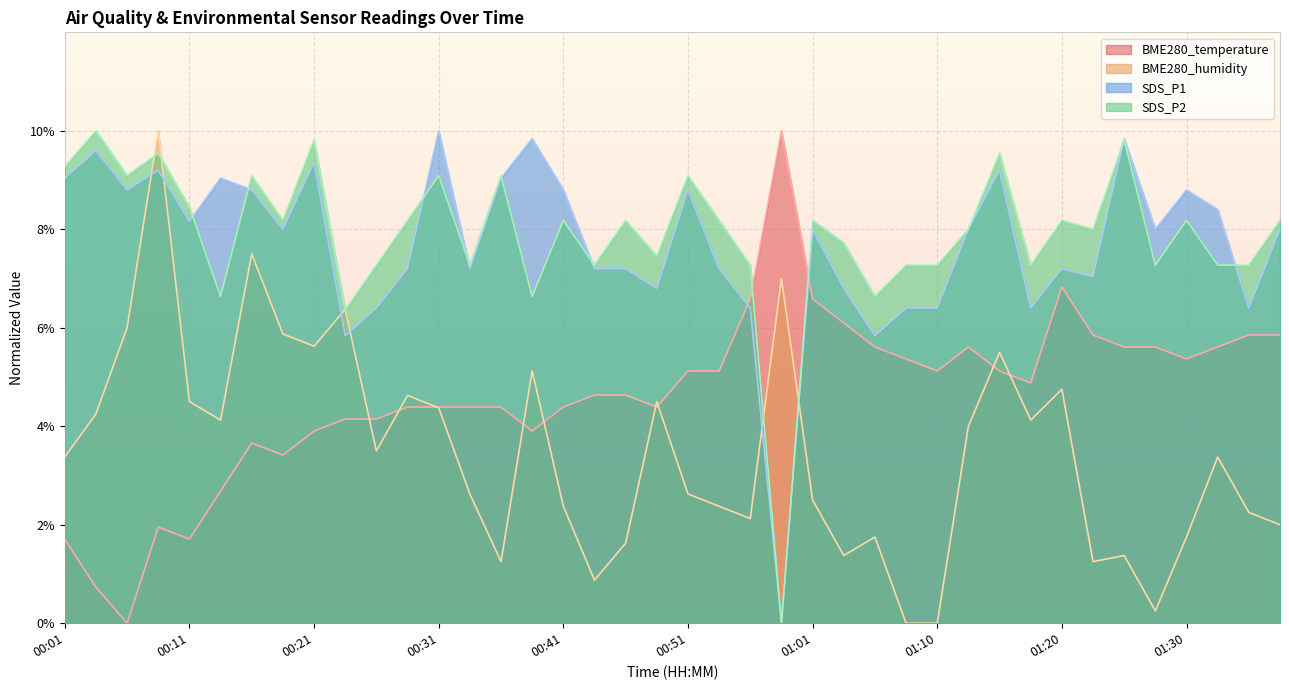

The value of BME280_temperature at 00:31 is 4.4. True or false?

True